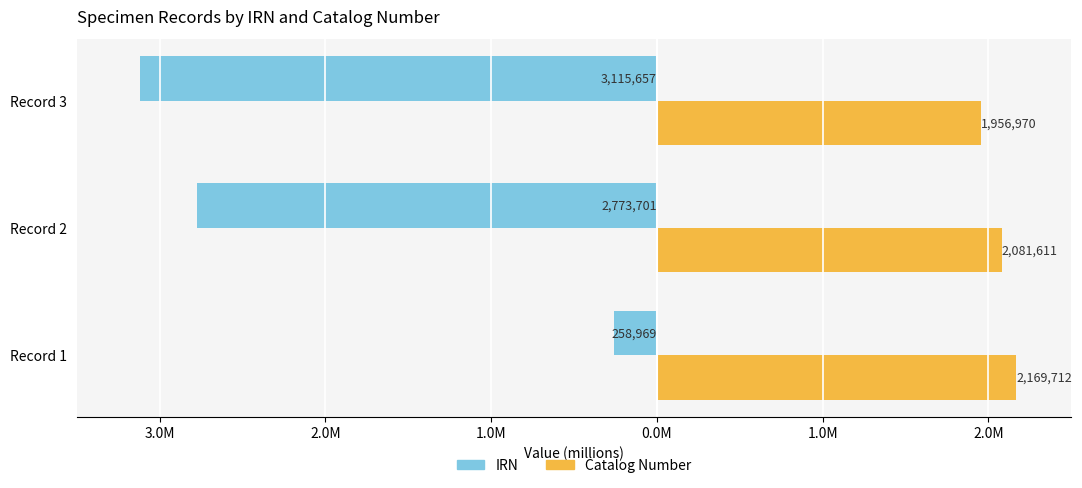

What are all the series names shown in the legend?

IRN, Catalog Number